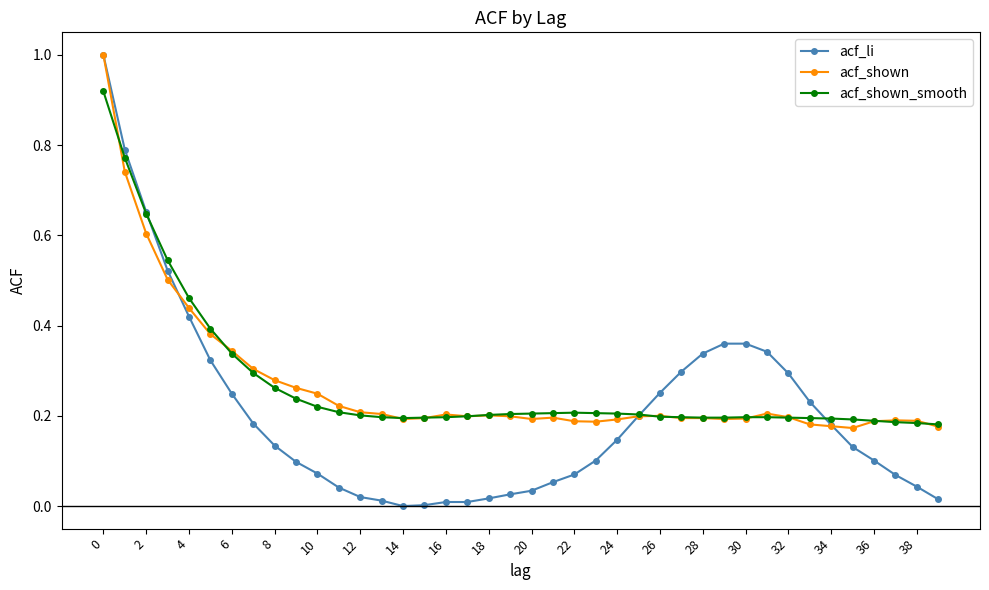

True or false: acf_shown has more than 1 interior local peaks.

True